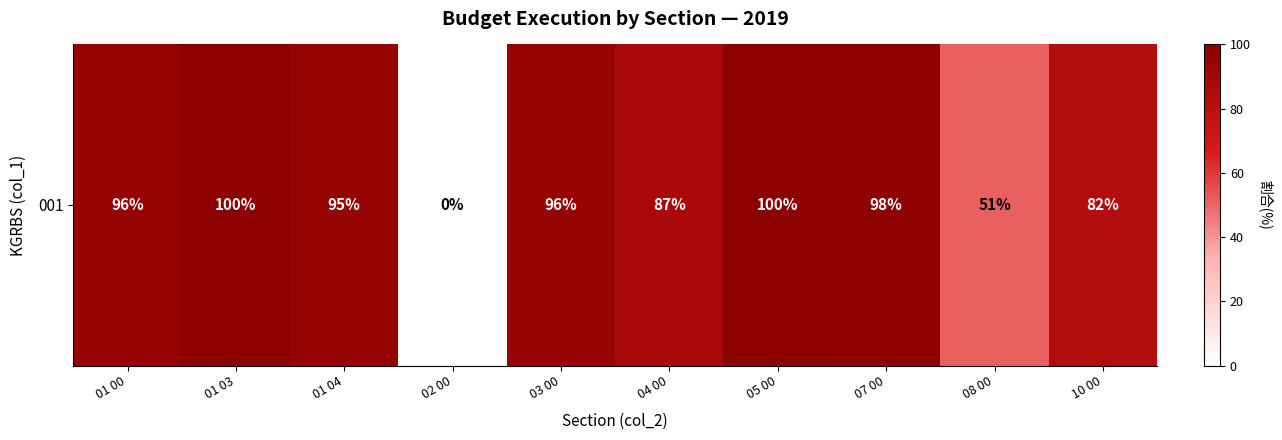

The chart shows a value of 86.9 at 04 00. True or false?

True